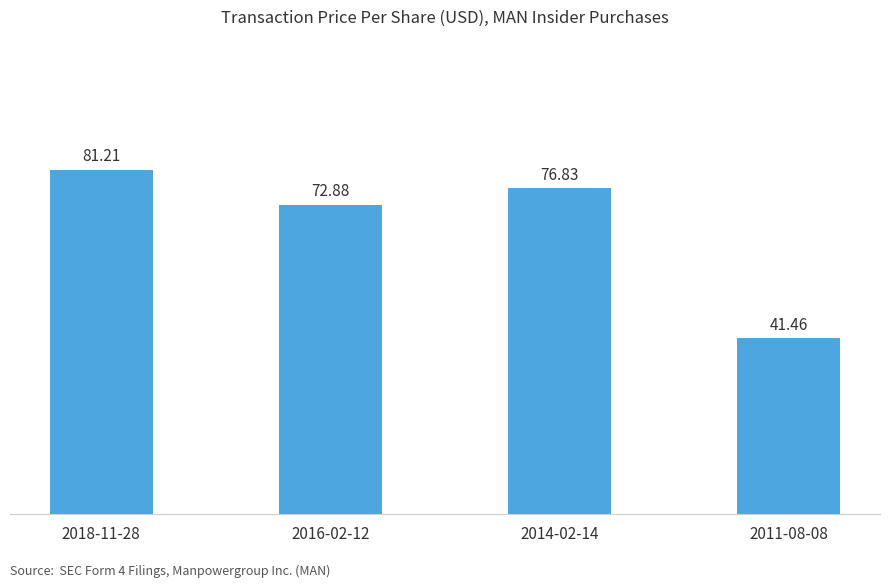

What position from the right is 2018-11-28?

4